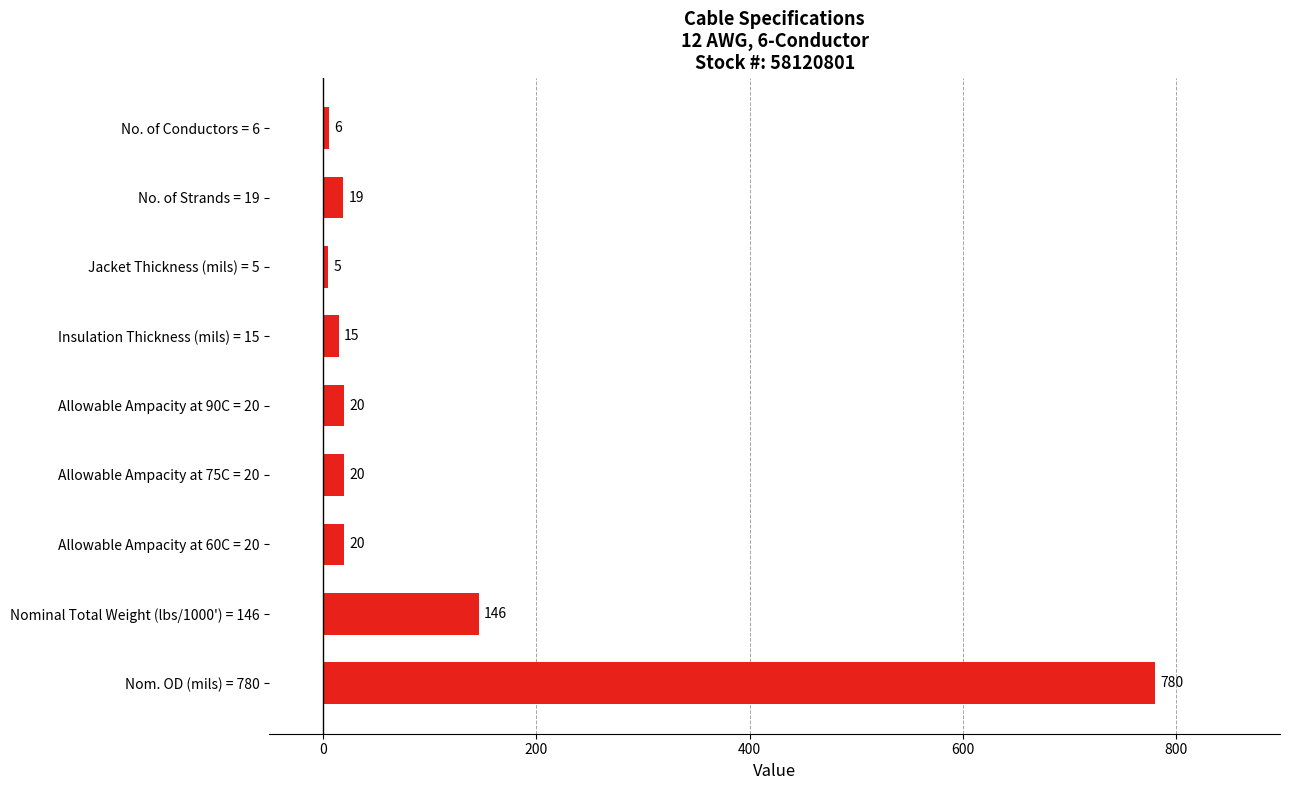

Is it true that the value at No. of Strands = 19 is 19?

True